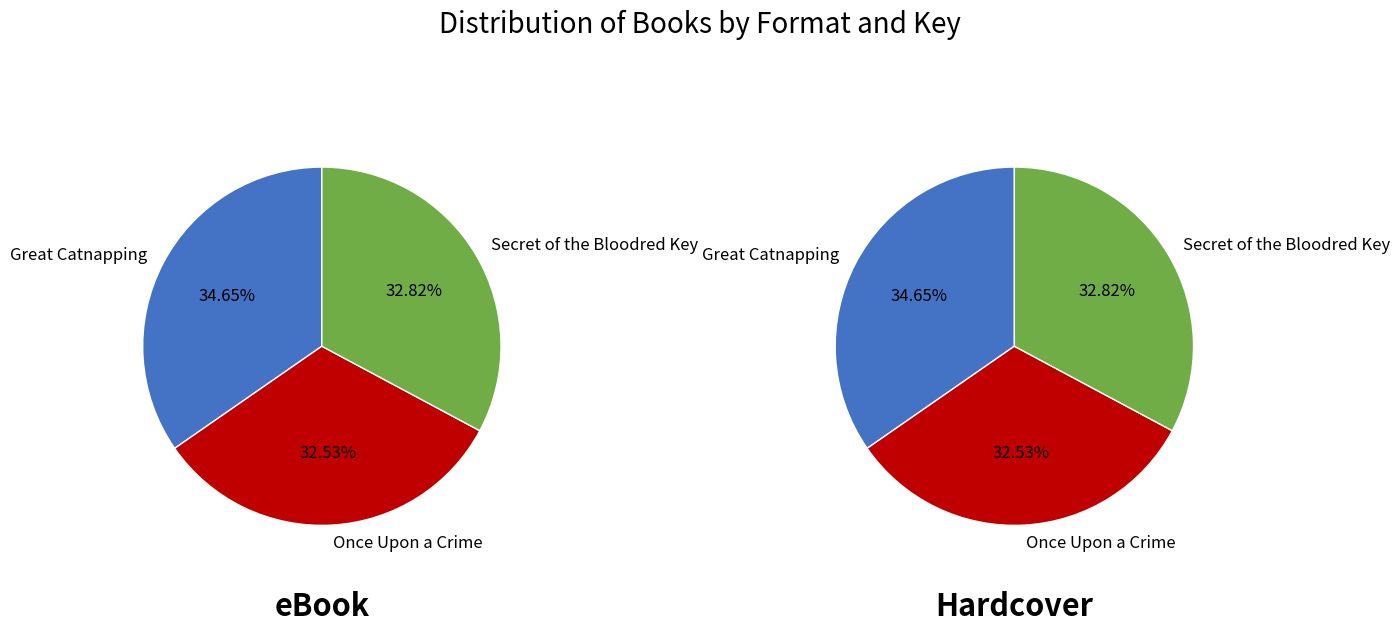

What percentage is the Great Catnapping slice, to the nearest percent?

35%